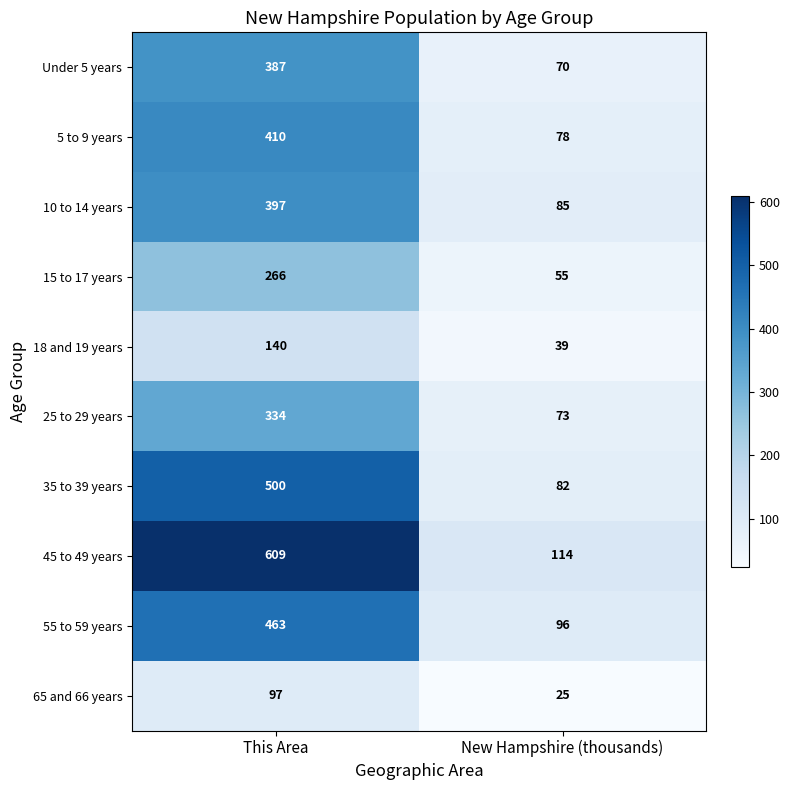

Reading right to left, list all the values displayed in this chart.

Under 5 years: New Hampshire (thousands)=70	This Area=387
5 to 9 years: New Hampshire (thousands)=78	This Area=410
10 to 14 years: New Hampshire (thousands)=85	This Area=397
15 to 17 years: New Hampshire (thousands)=55	This Area=266
18 and 19 years: New Hampshire (thousands)=39	This Area=140
25 to 29 years: New Hampshire (thousands)=73	This Area=334
35 to 39 years: New Hampshire (thousands)=82	This Area=500
45 to 49 years: New Hampshire (thousands)=114	This Area=609
55 to 59 years: New Hampshire (thousands)=96	This Area=463
65 and 66 years: New Hampshire (thousands)=25	This Area=97